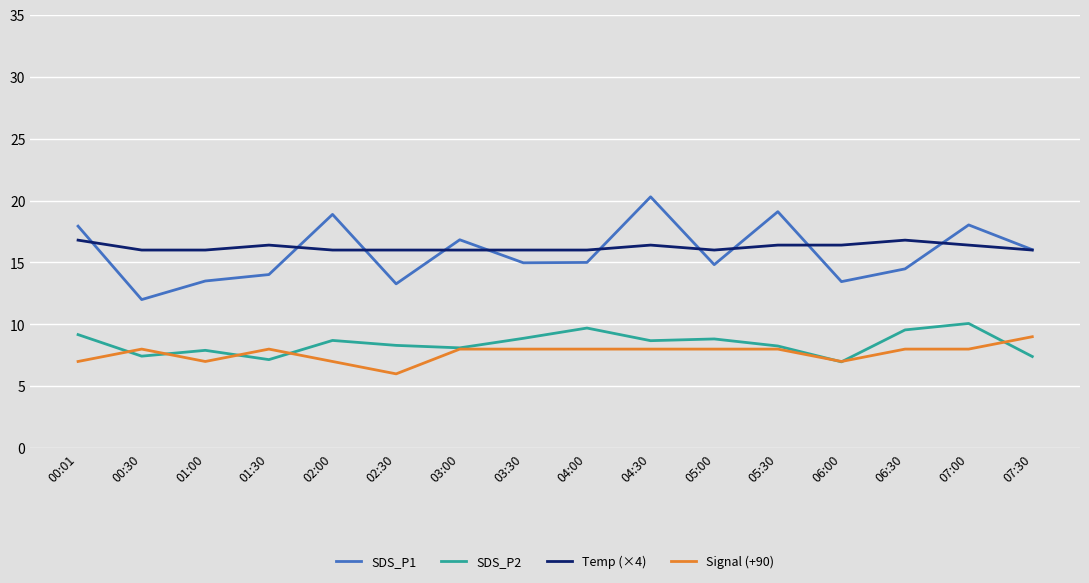

How many categories are shown in the chart?

16